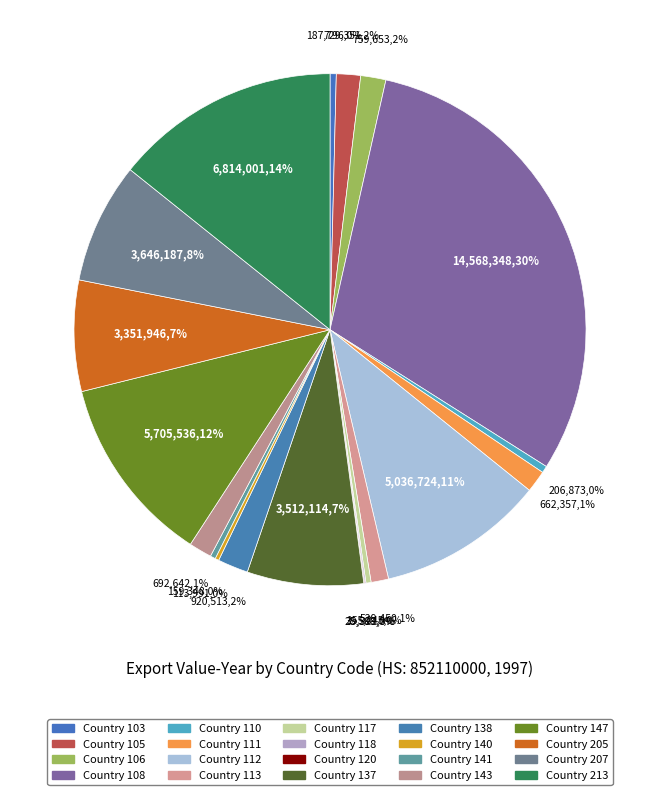

How many segments does this pie chart have?

20